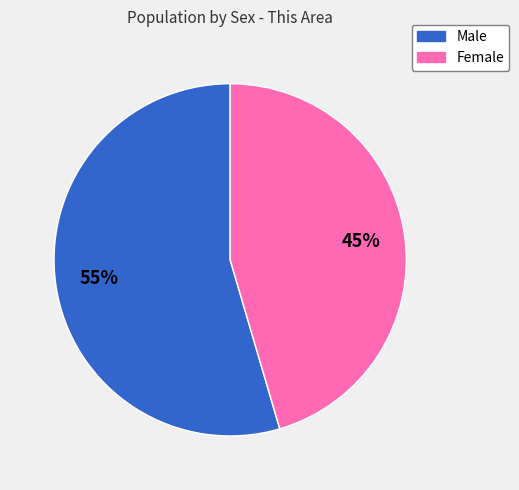

What is the majority slice?

Male